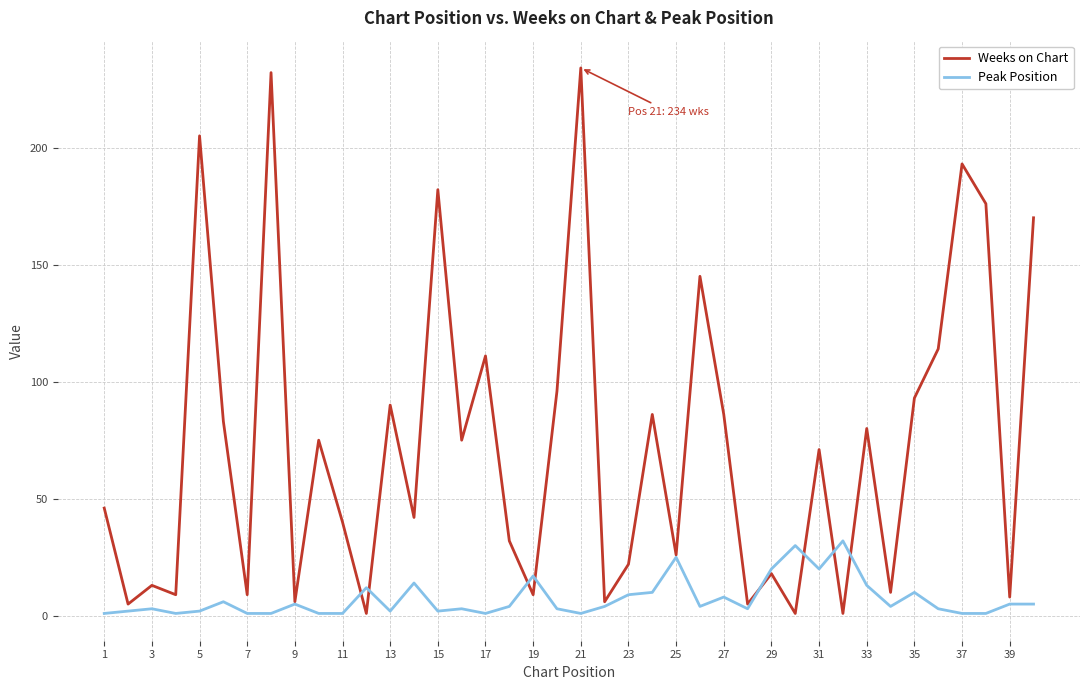

What is the sum of all Peak Position values?

290